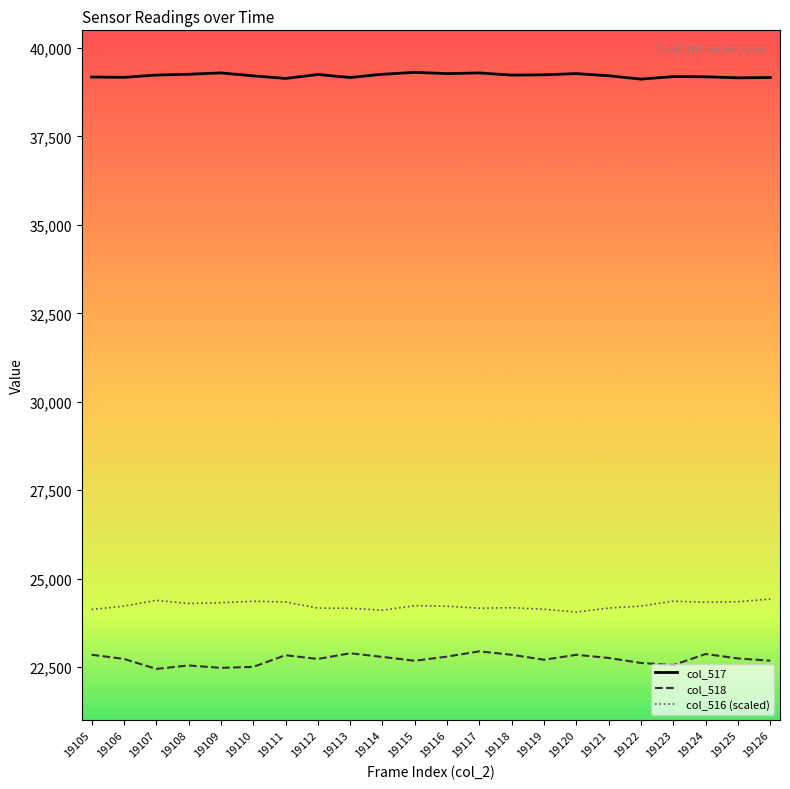

How many values in the col_516 (scaled) series exceed 24224?

11